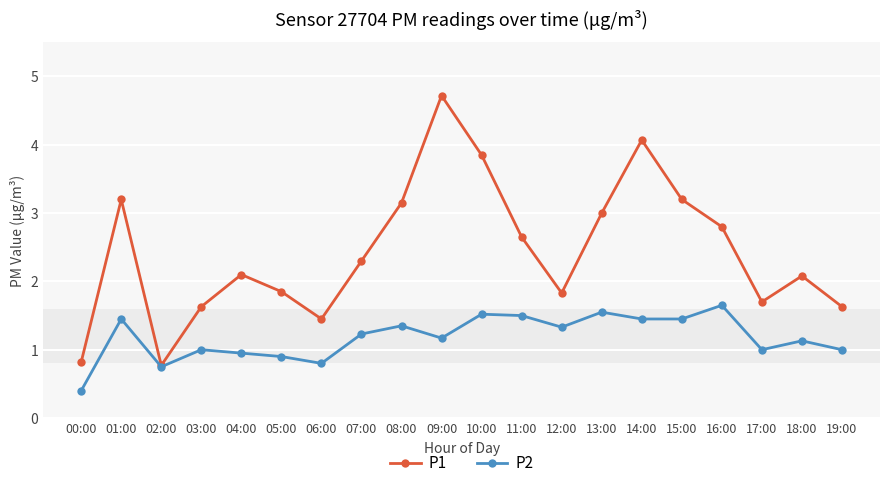

What is the sum of the P1 values at 12:00 and 19:00?

3.5